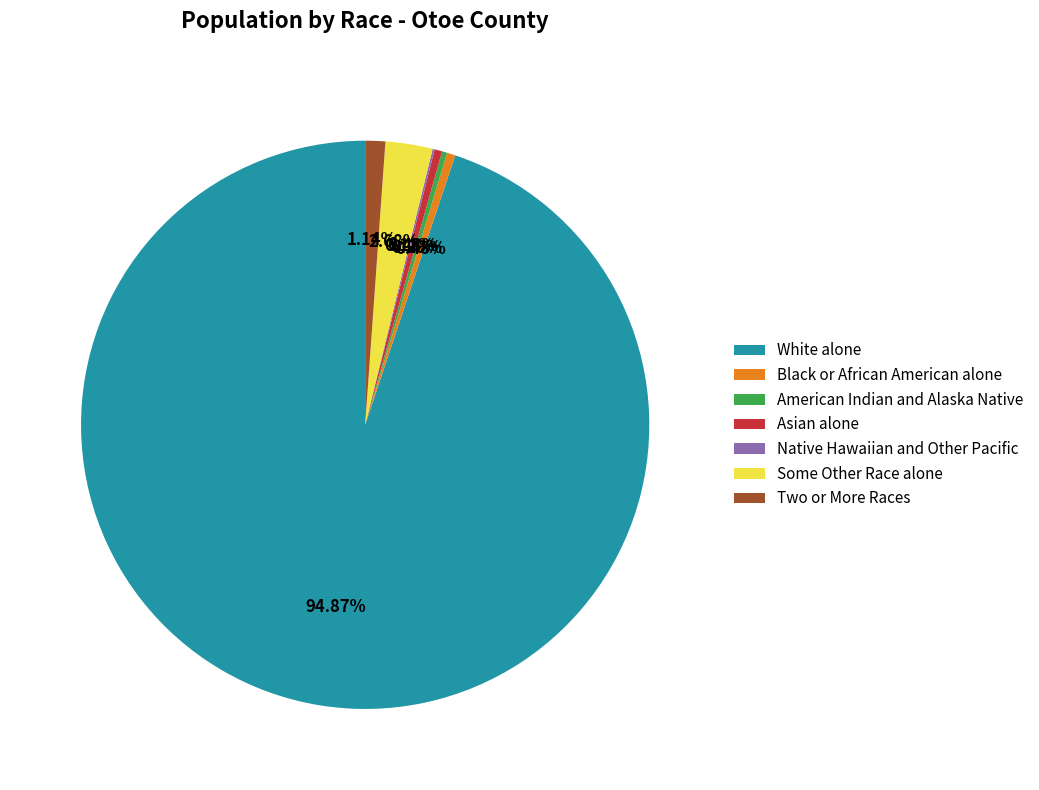

Which slice is the largest?

White alone